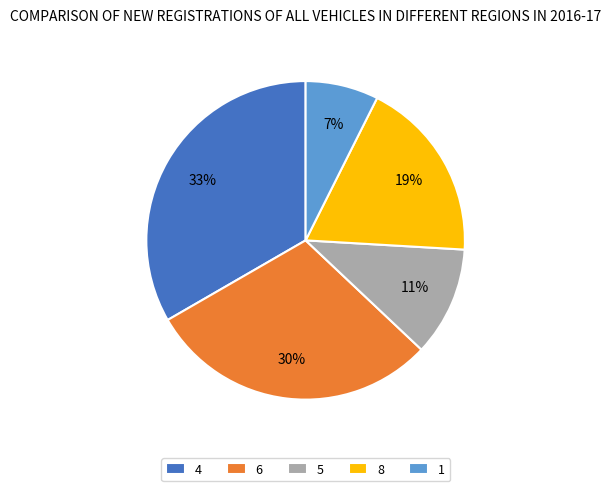

Is there a majority slice in this chart?

No